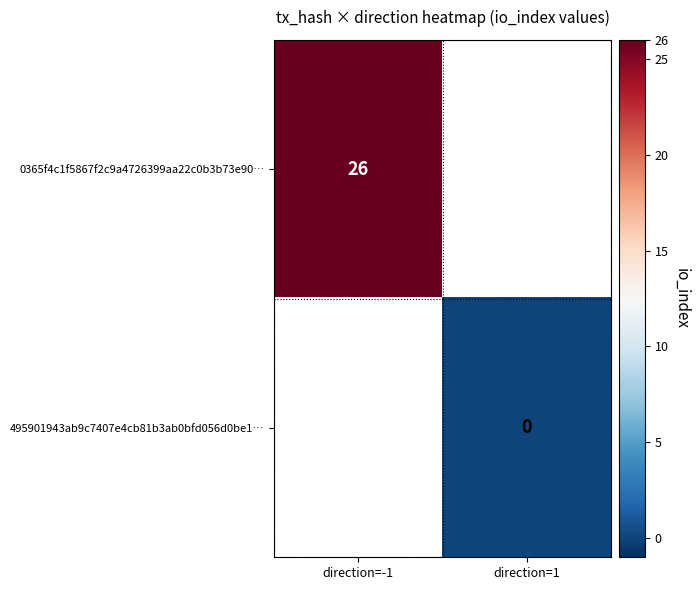

The 0365f4c1f5867f2c9a4726399aa22c0b3b73e90… series shows 26 at direction=-1. True or false?

True